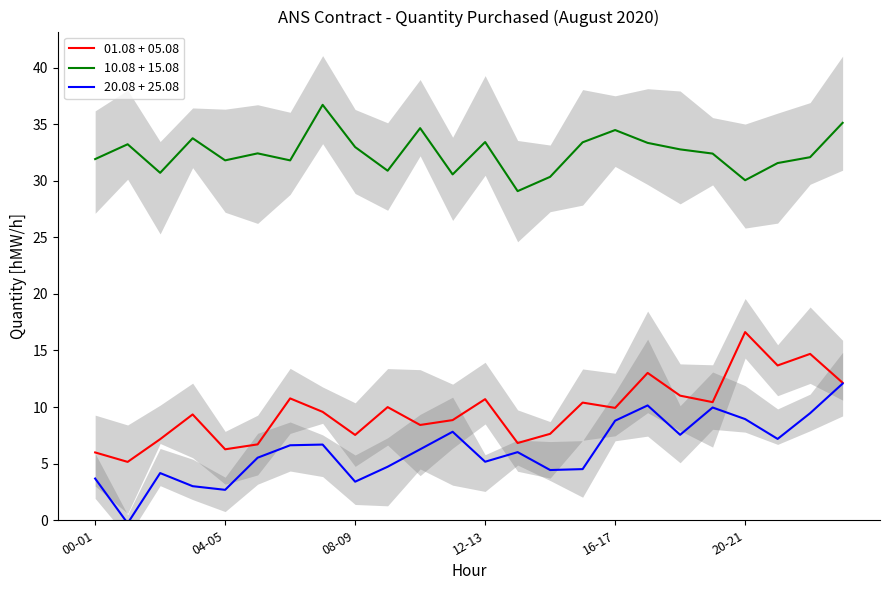

What is the label of the 1st point from the left?

00-01